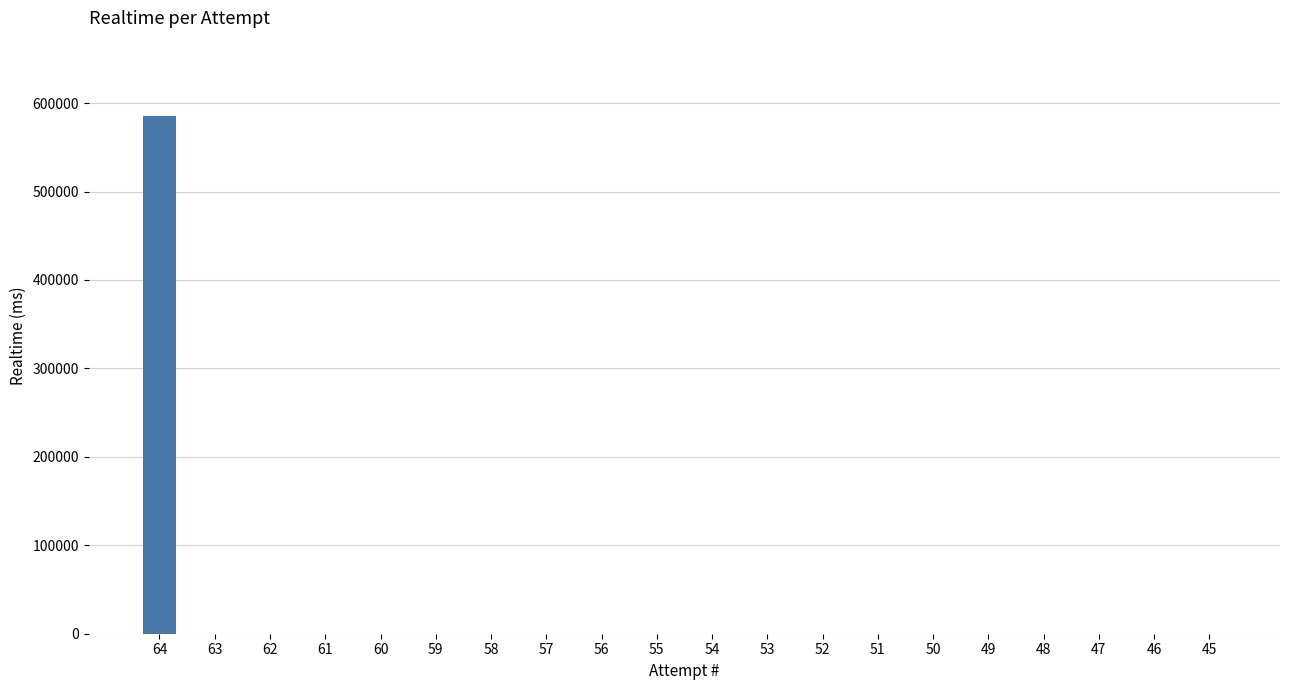

The chart shows a value of 0 at 60. True or false?

True